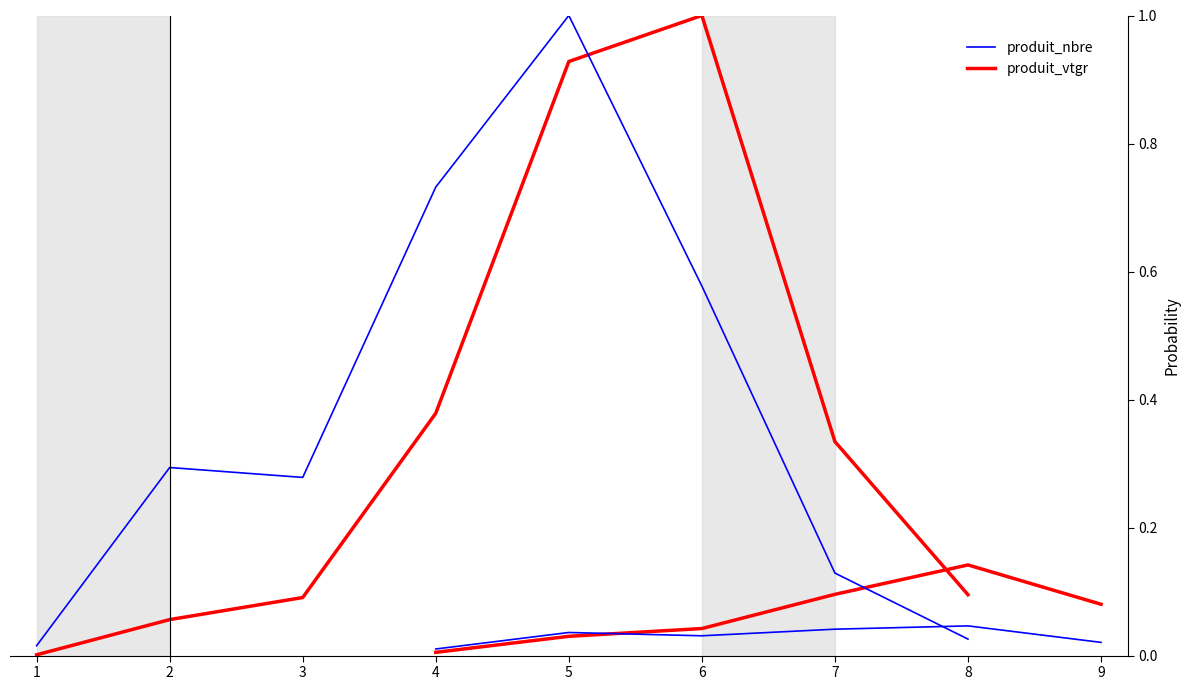

What is the maximum value shown in the chart?

1.0